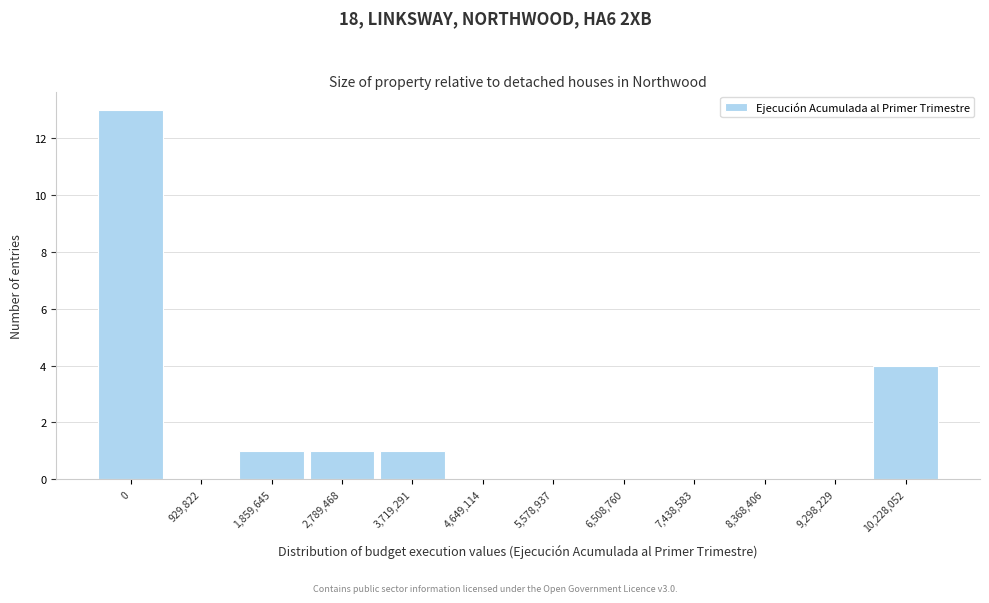

Reading left to right, transcribe all the data shown in this chart.

0=13	929,822=0	1,859,645=1	2,789,468=1	3,719,291=1	4,649,114=0	5,578,937=0	6,508,760=0	7,438,583=0	8,368,406=0	9,298,229=0	10,228,052=4